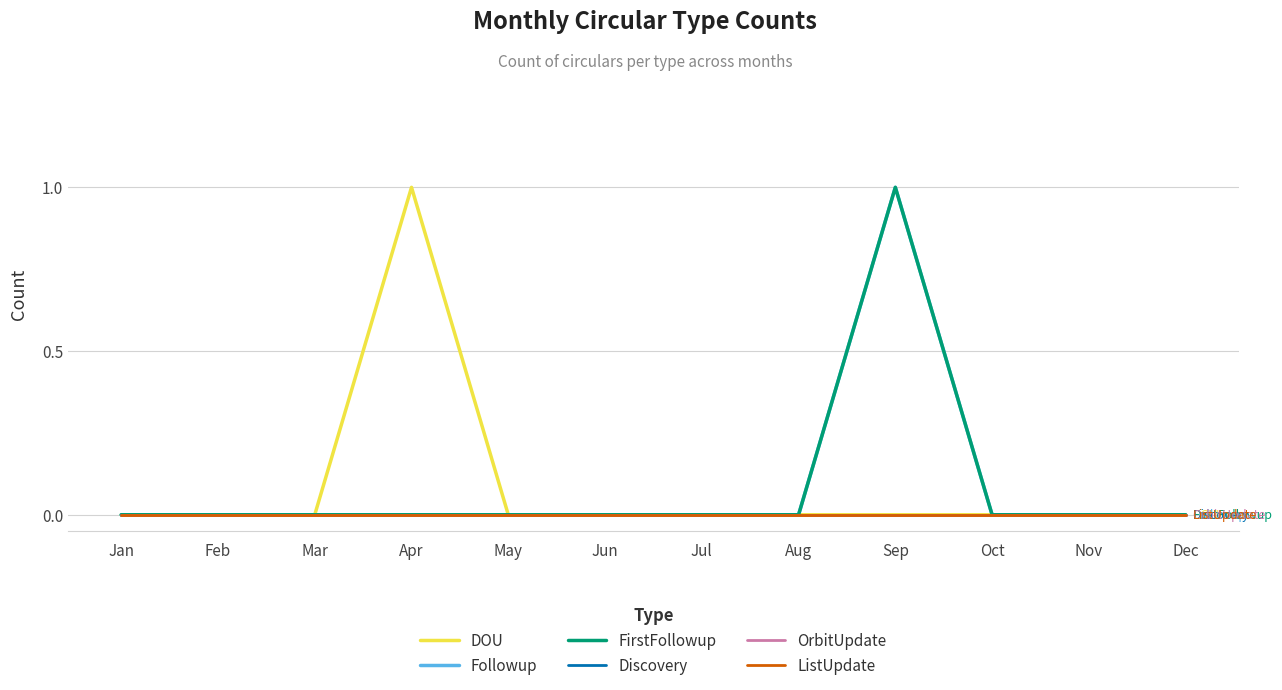

True or false: OrbitUpdate has more than 0 interior local peaks.

False